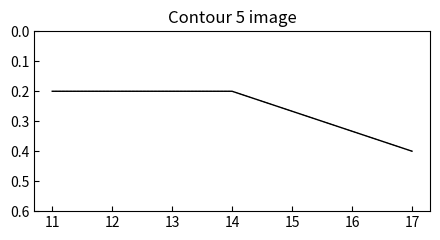

Does the chart have visible grid lines?

No